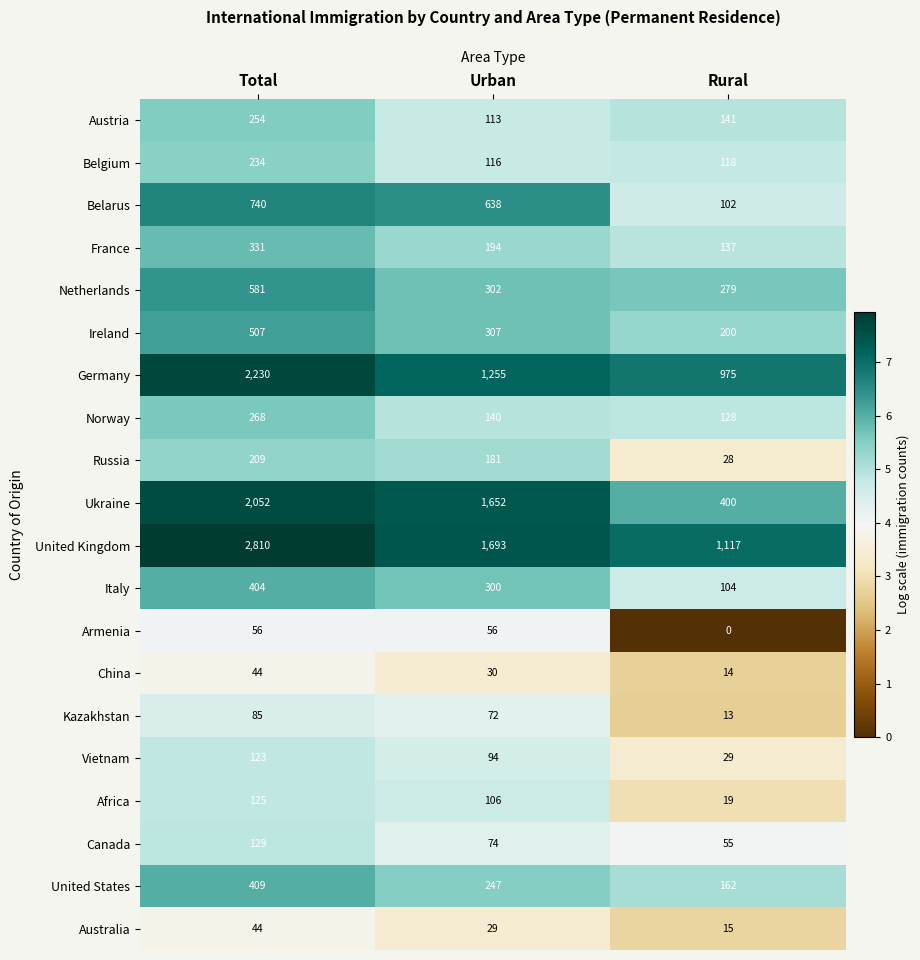

Which label corresponds to the largest value in the chart?

Total